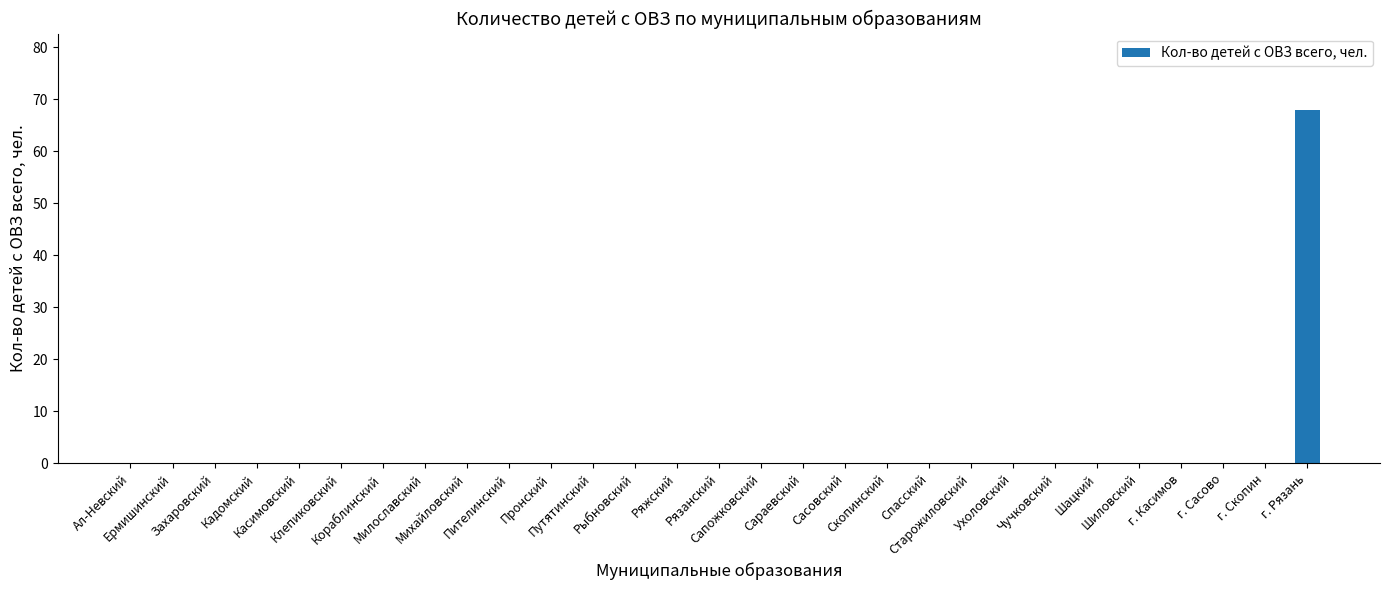

What is the maximum value shown in the chart?

68